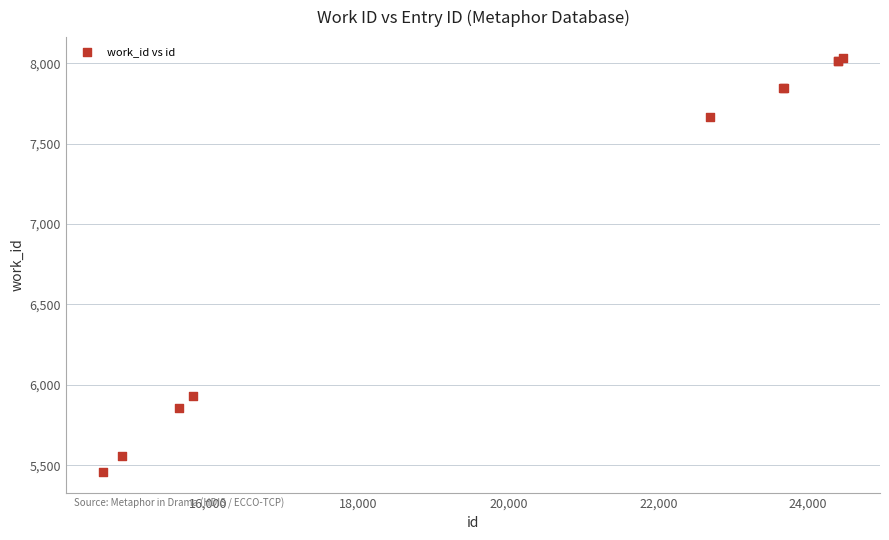

What Y value in the scatter plot is closest to 6746?

5932